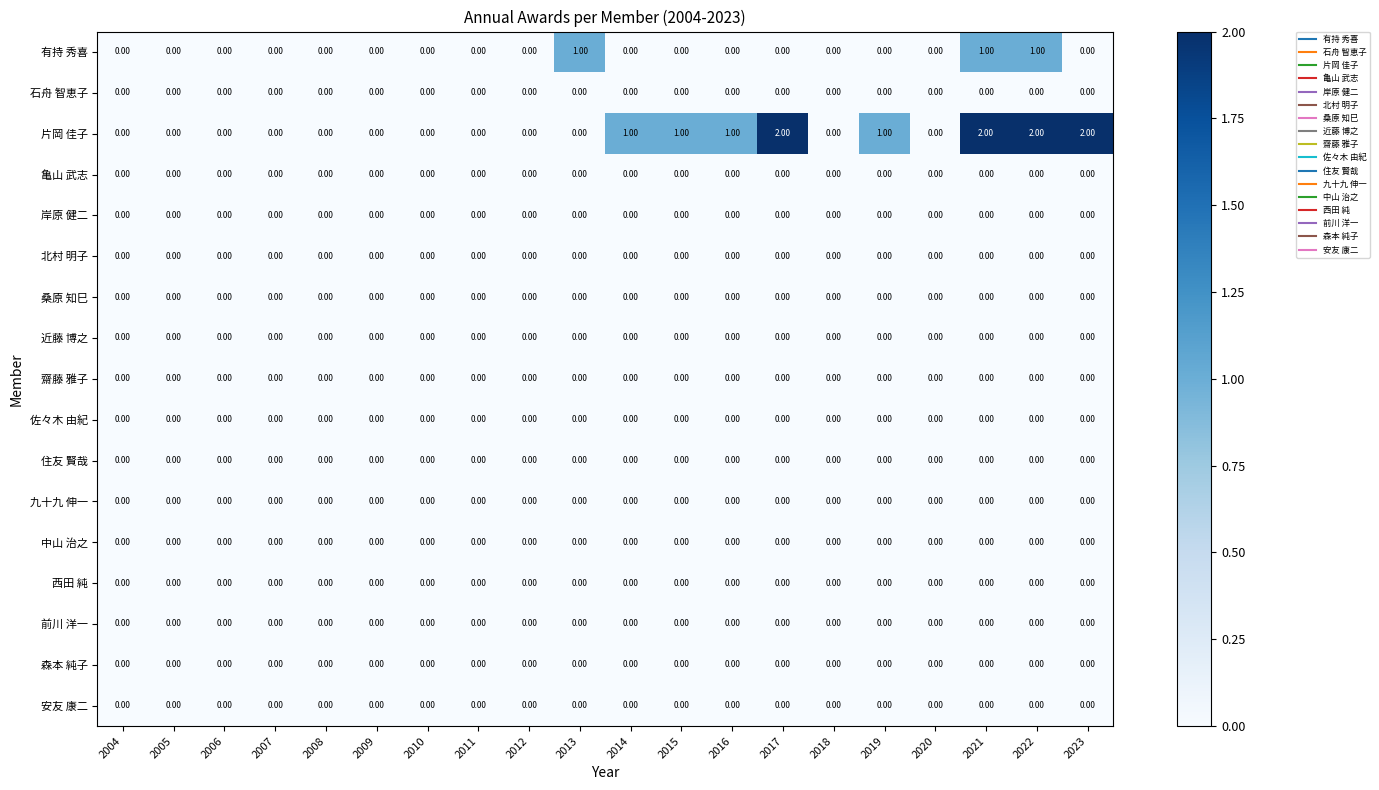

Which series changed the most between 2005 and 2023?

片岡 佳子